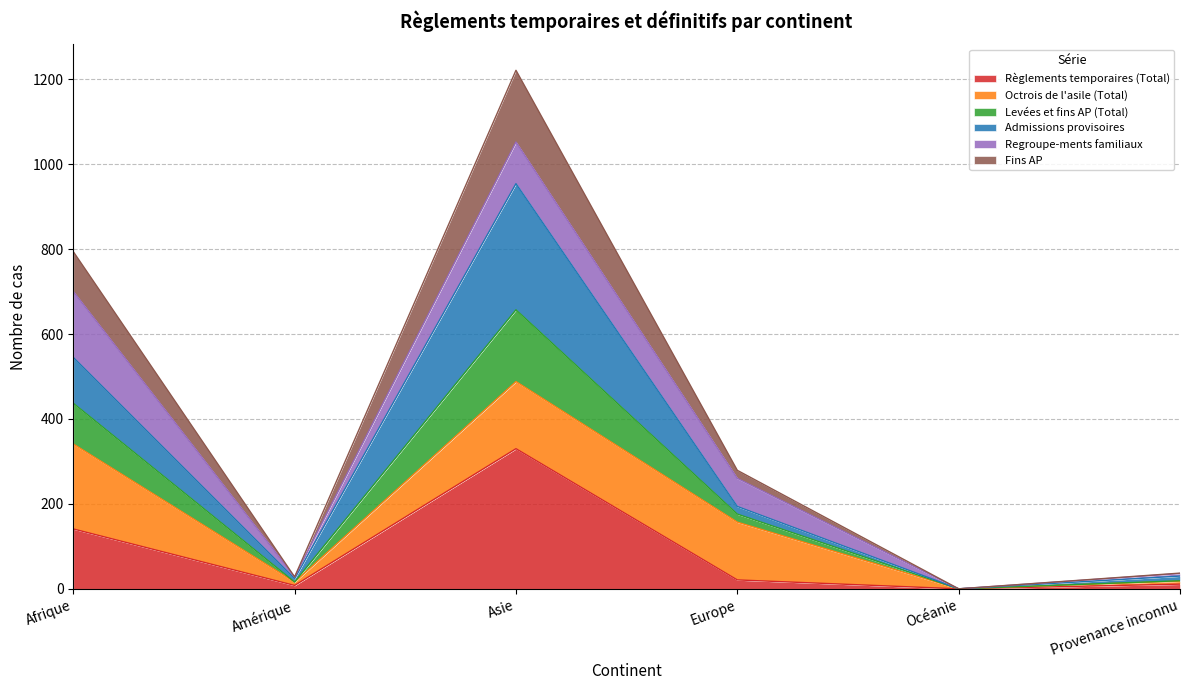

At which category is the sum across all series the highest?

Asie